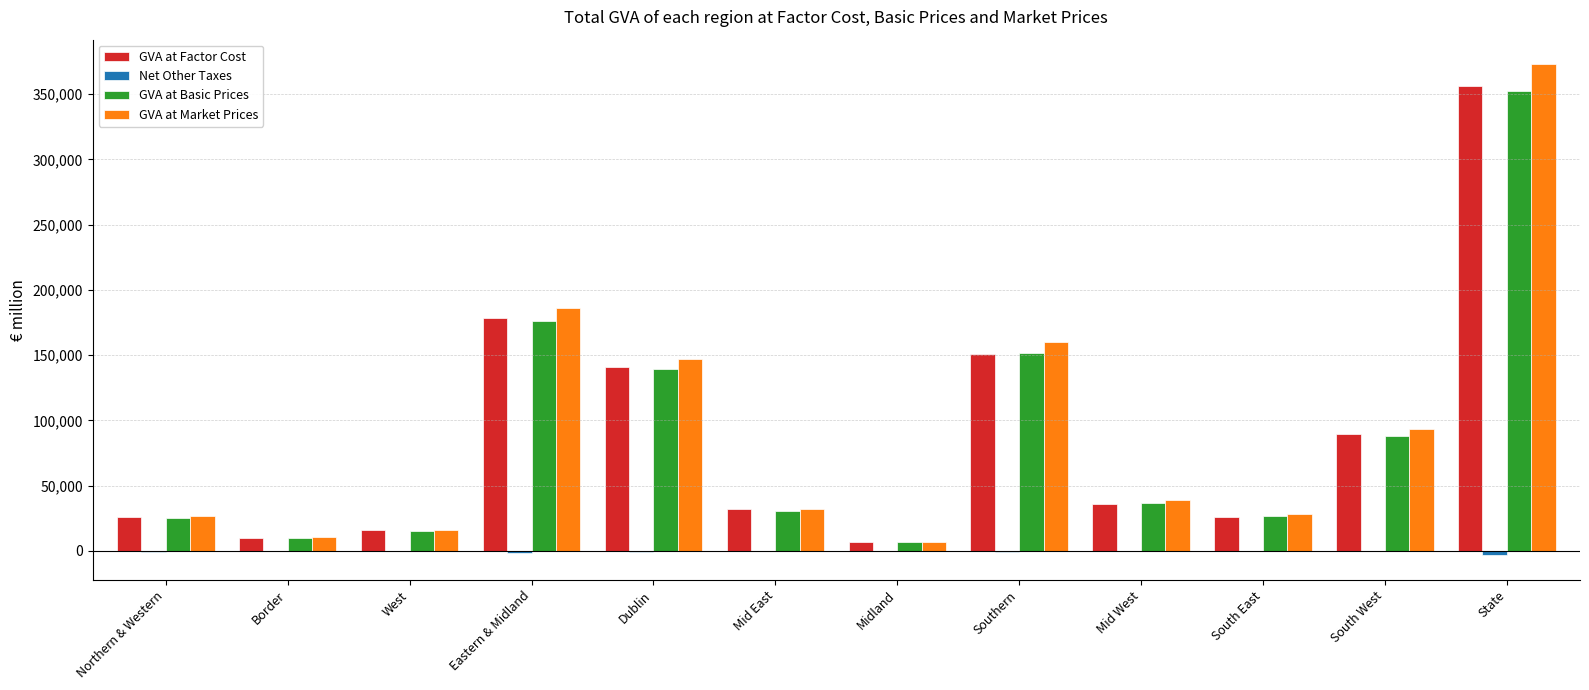

Is the value of GVA at Market Prices at West greater than the value of GVA at Basic Prices at Southern?

No